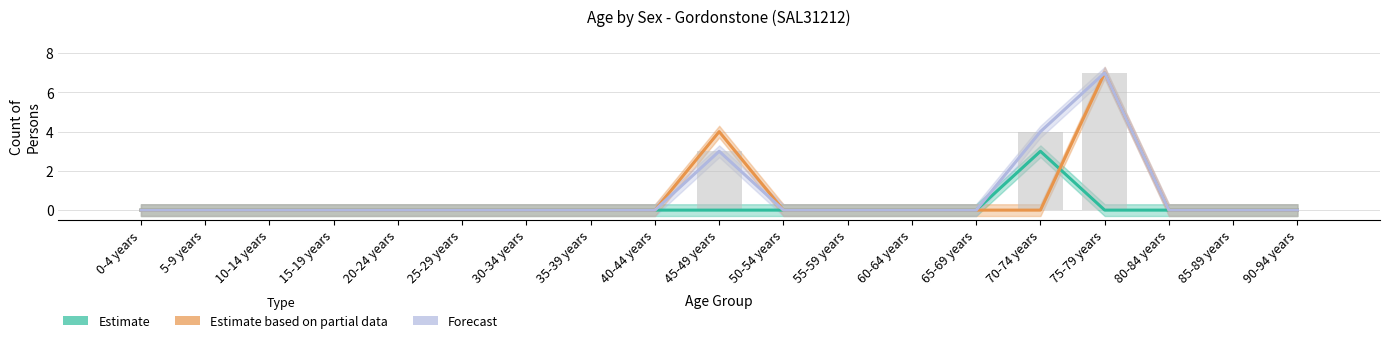

The value of Estimate based on partial data at 20-24 years is 0. True or false?

True